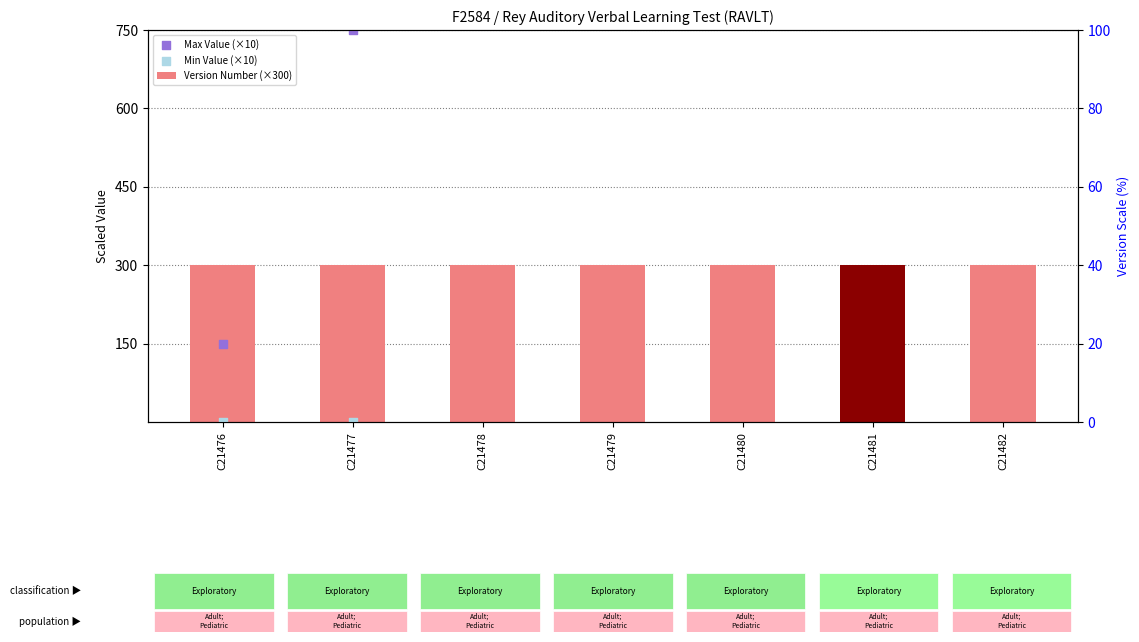

Which series has the largest total across all categories?

Version Number (×300)